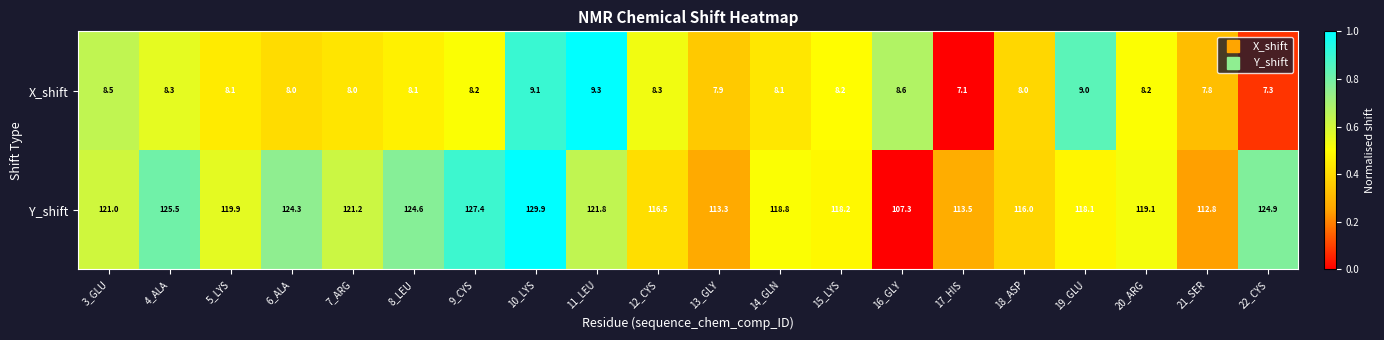

What is the minimum value shown in the chart?

7.1